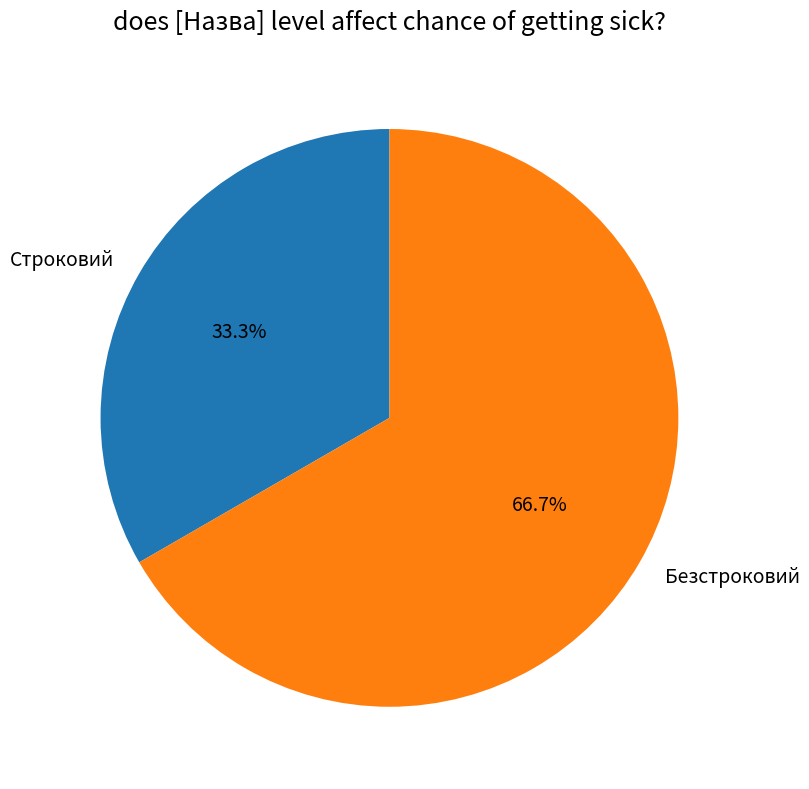

Which slice is the largest?

Безстроковий